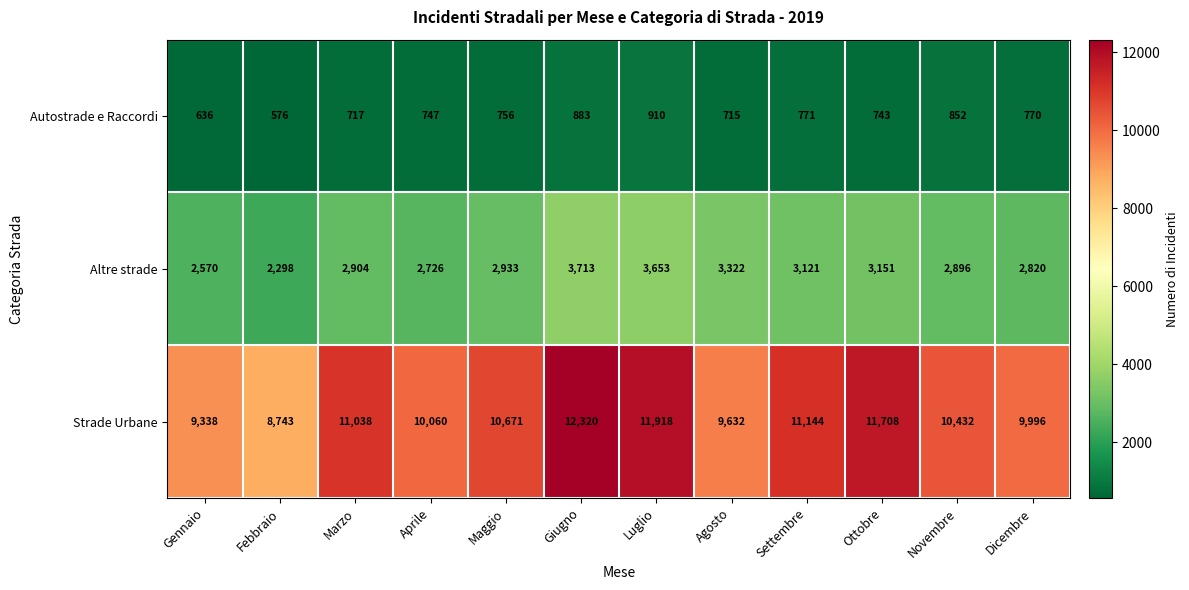

What is the total value across all series at Settembre?

15036